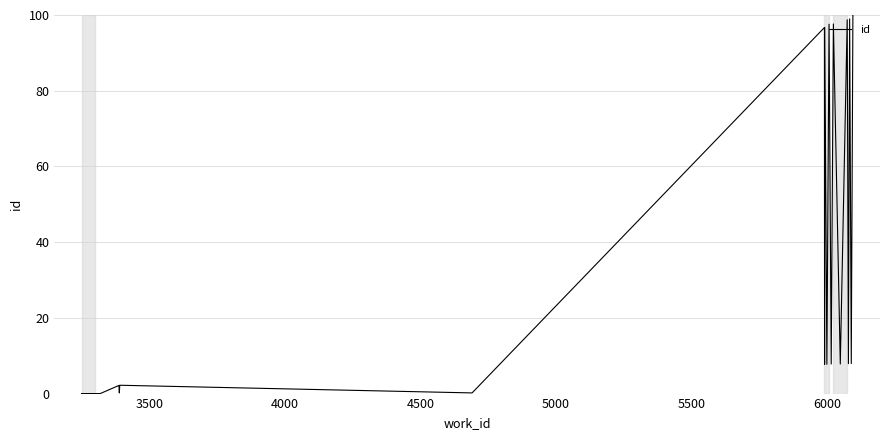

Does the chart display data point markers on the line(s)?

No